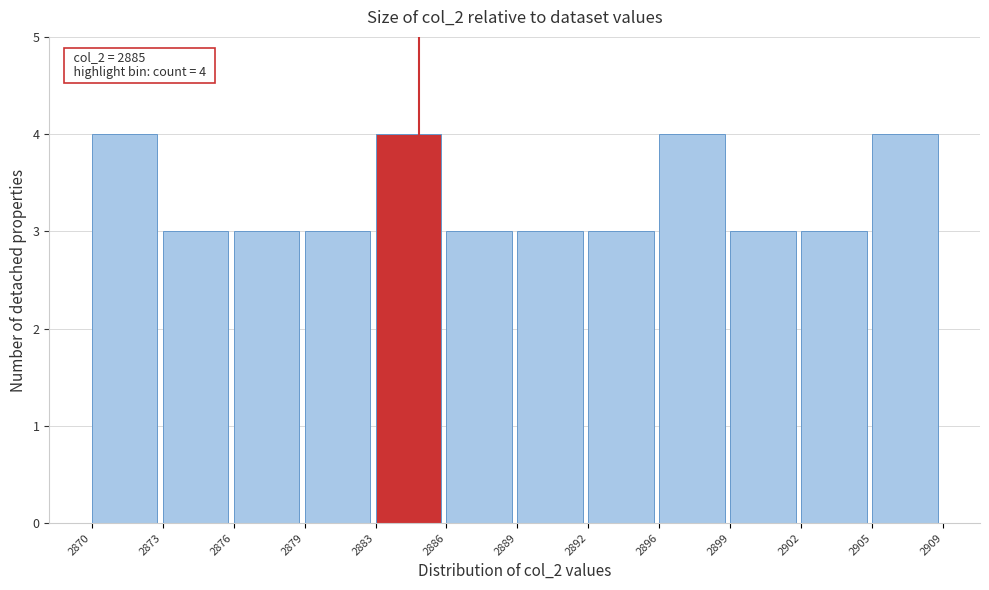

Reading left to right, transcribe all the data shown in this chart.

2870=4	2873=3	2876=3	2879=3	2883=4	2886=3	2889=3	2892=3	2896=4	2899=3	2902=3	2905=4